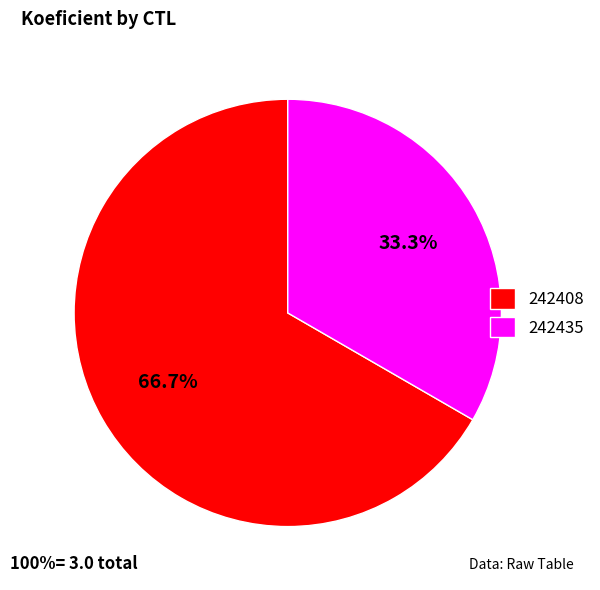

What percentage do 242435 and 242408 together represent?

100.0%